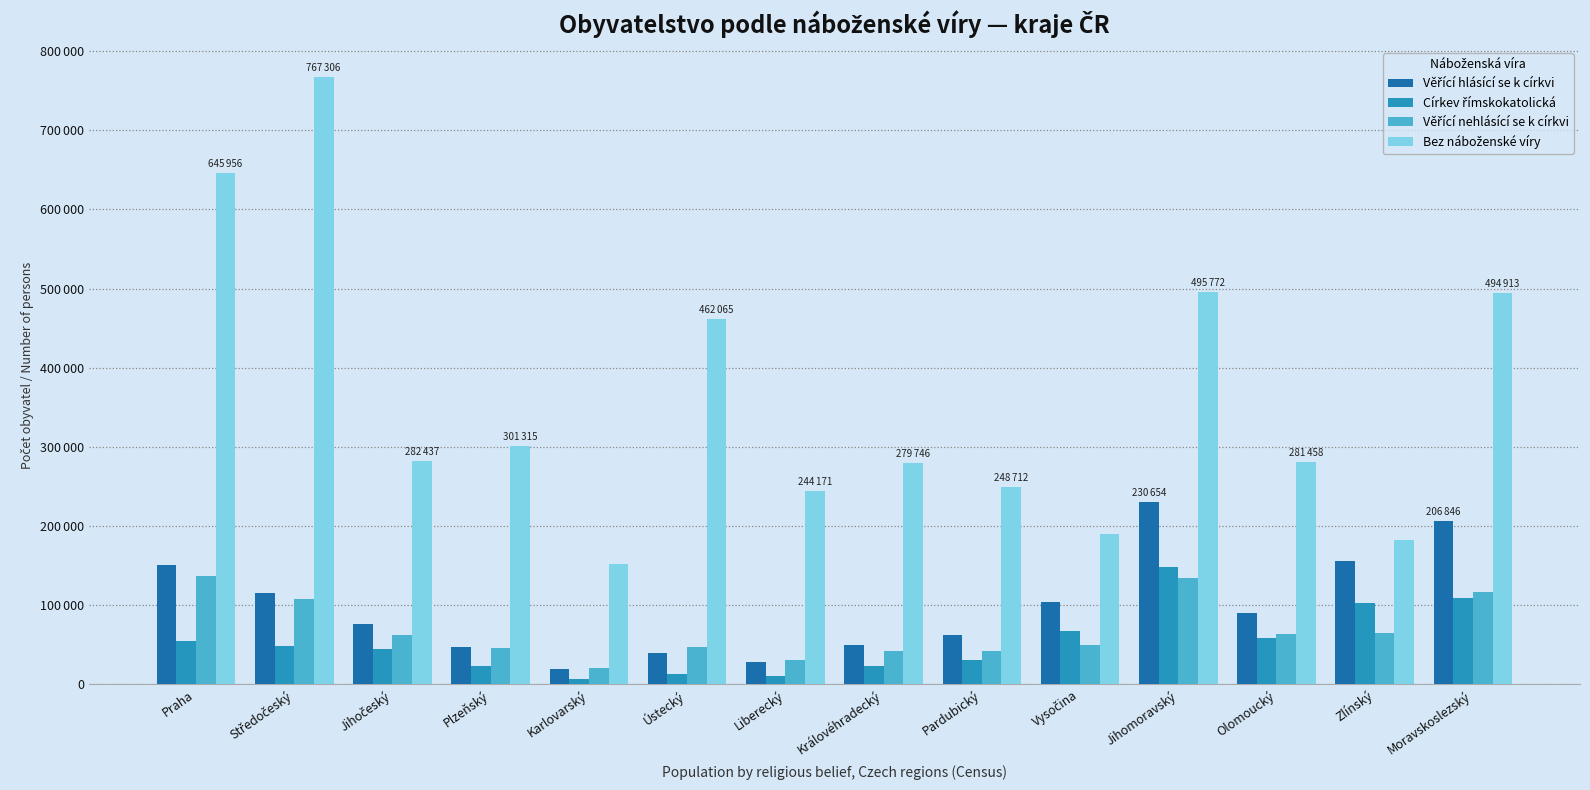

At which category does the chart reach its minimum across all series?

Karlovarský